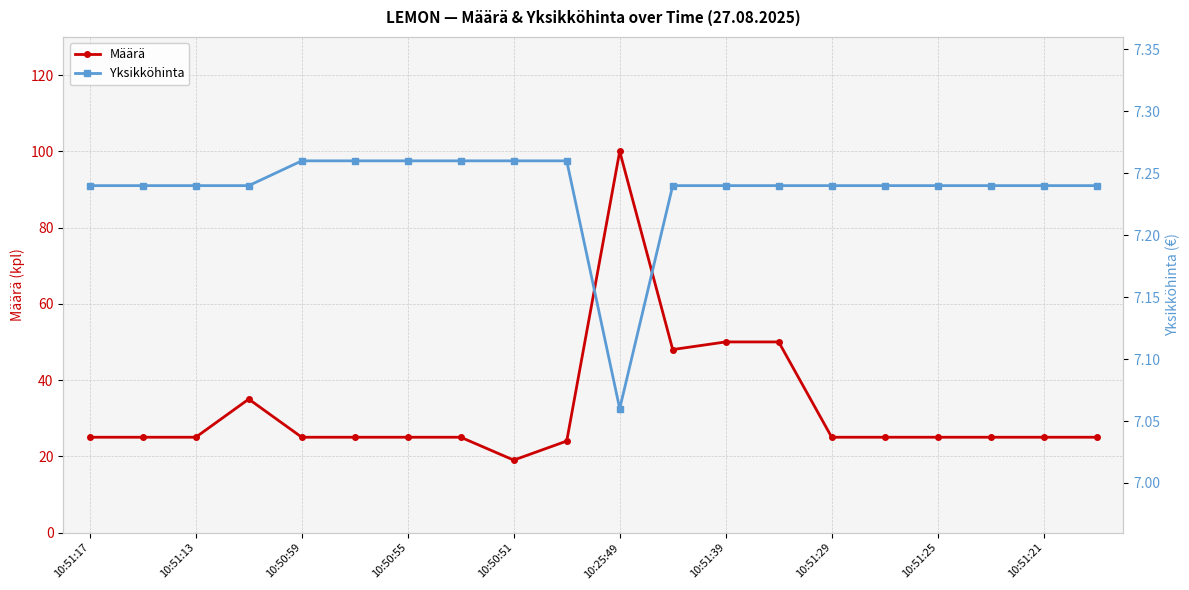

Is this an area chart (filled region under the line)?

No